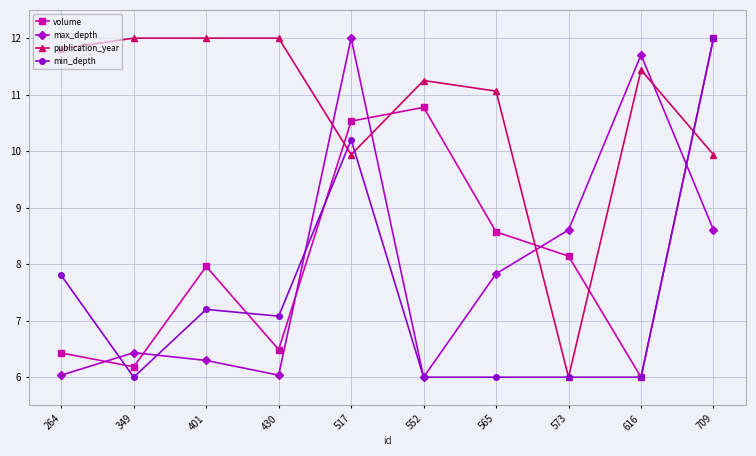

How many values in the publication_year series are below 11?

3